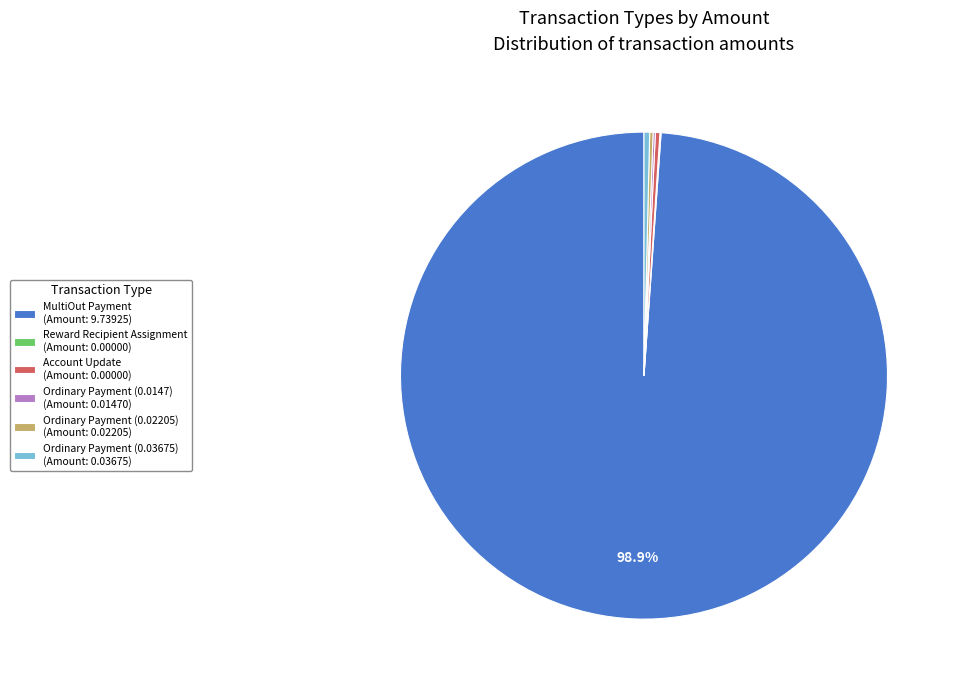

Does MultiOut Payment (Amount: 9.73925) represent more than half of the total?

Yes